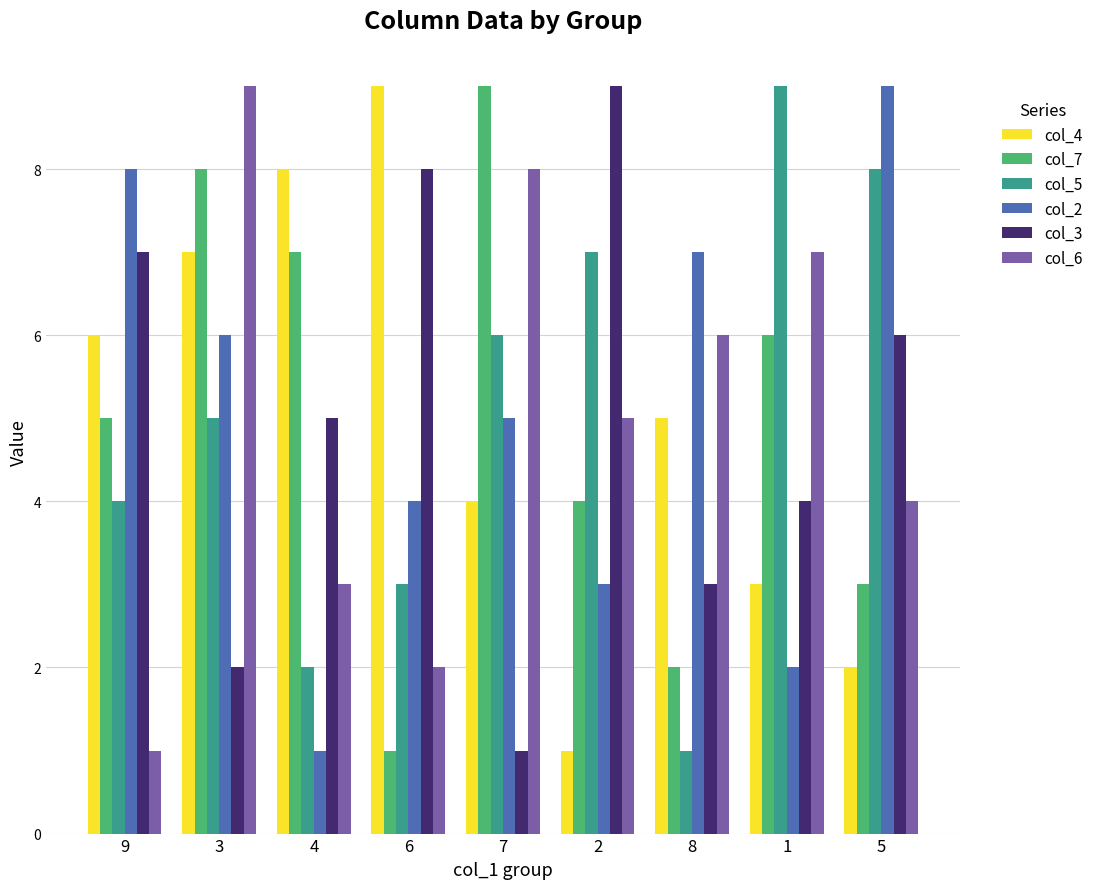

What is the difference between the highest and lowest values at 3?

7